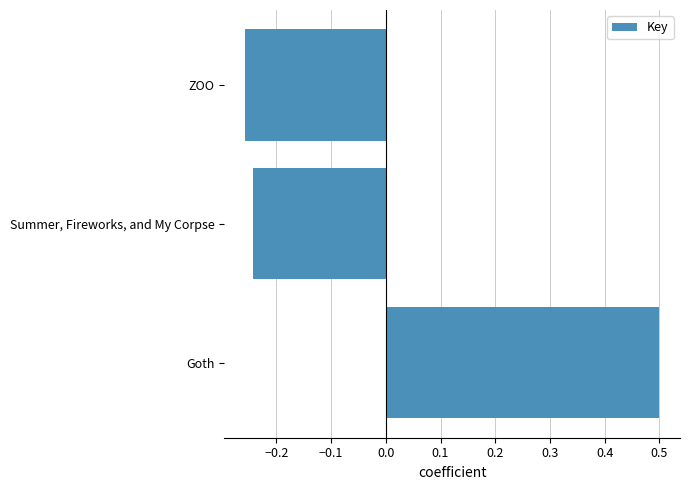

Which label corresponds to the smallest value in the chart?

ZOO